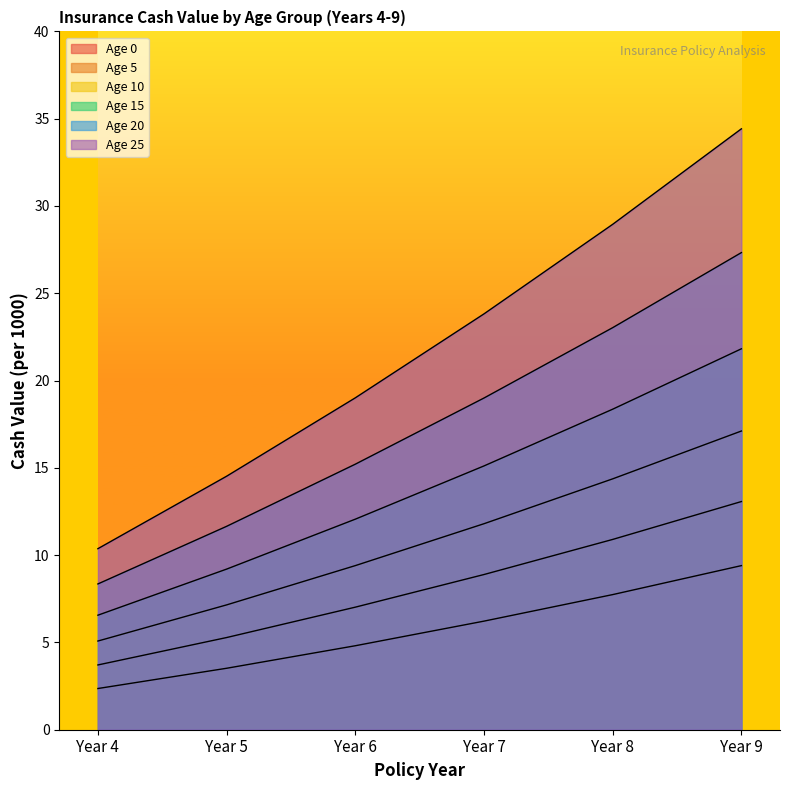

How many lines are shown in the chart?

6